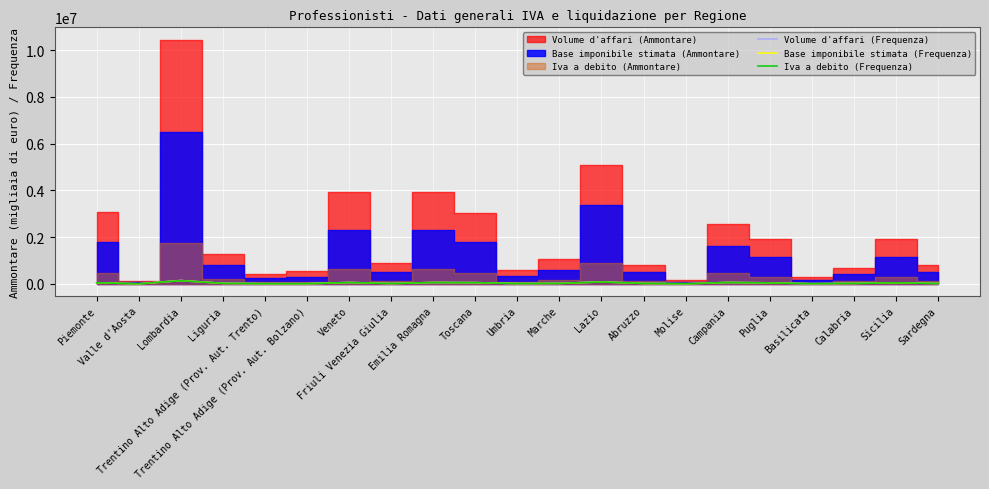

What is the difference between the maximum and minimum values in the Iva a debito (Frequenza) series?

131286